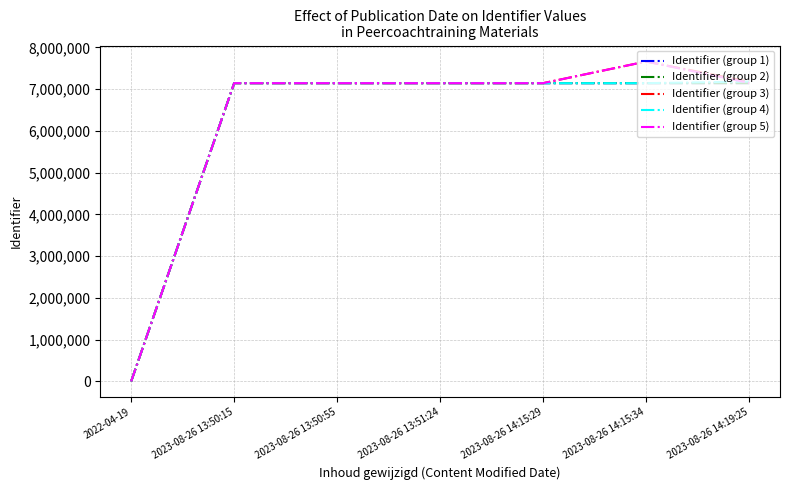

Which series ends up on top after the final intersection of Identifier (group 4) and Identifier (group 5)?

Identifier (group 4)